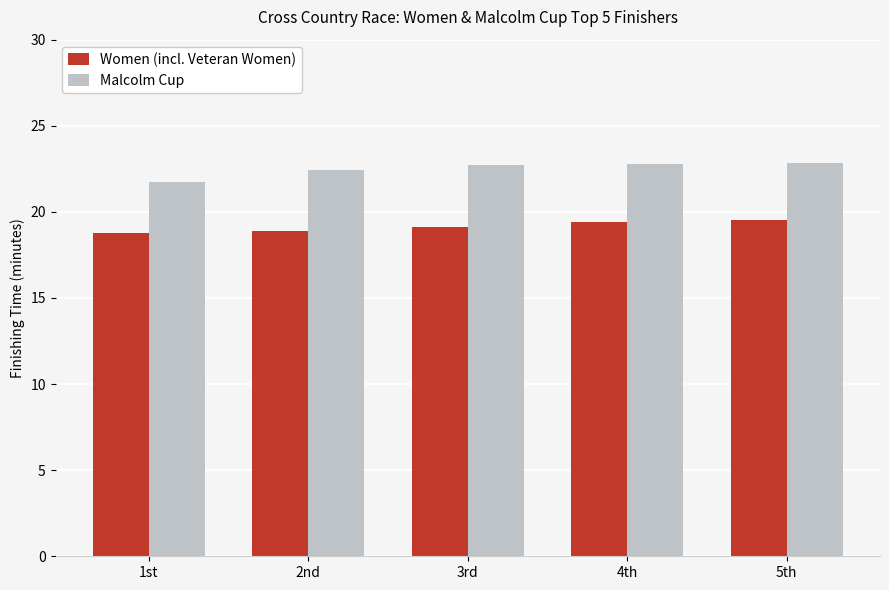

What is the value of the Malcolm Cup bar at the 2nd from the left?

22.4